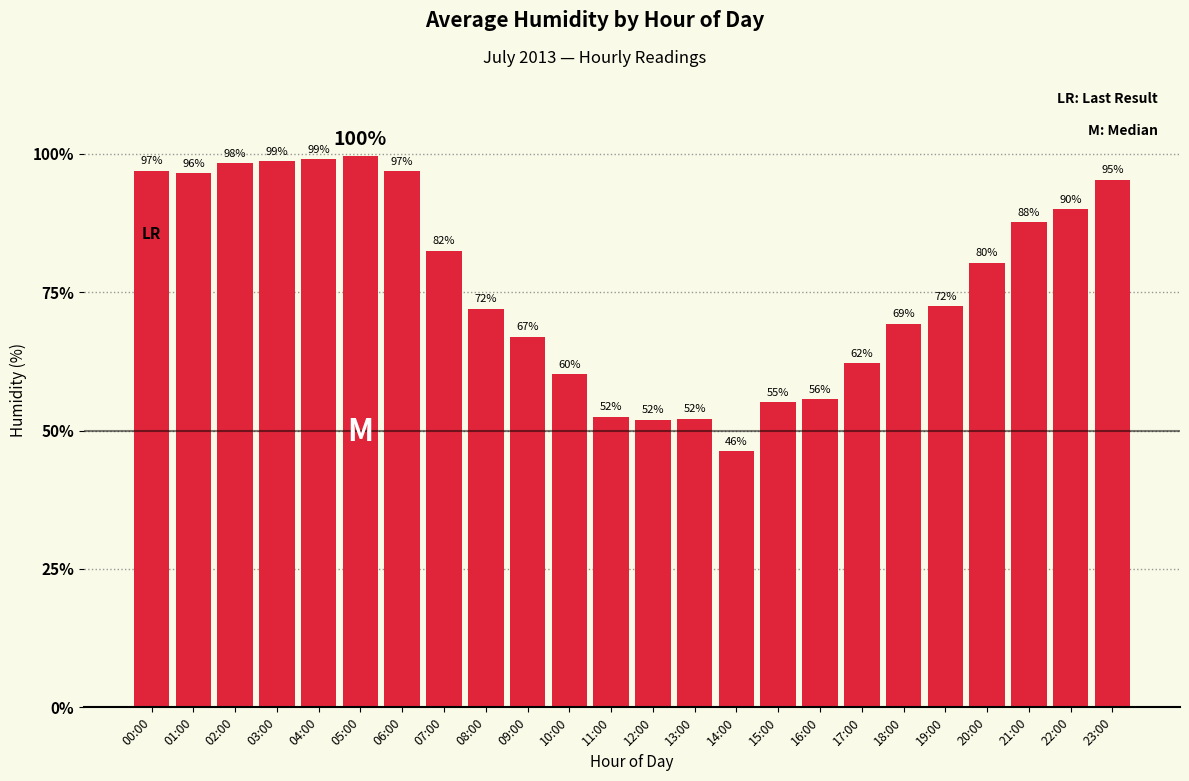

What is the minimum value shown in the chart?

46.3